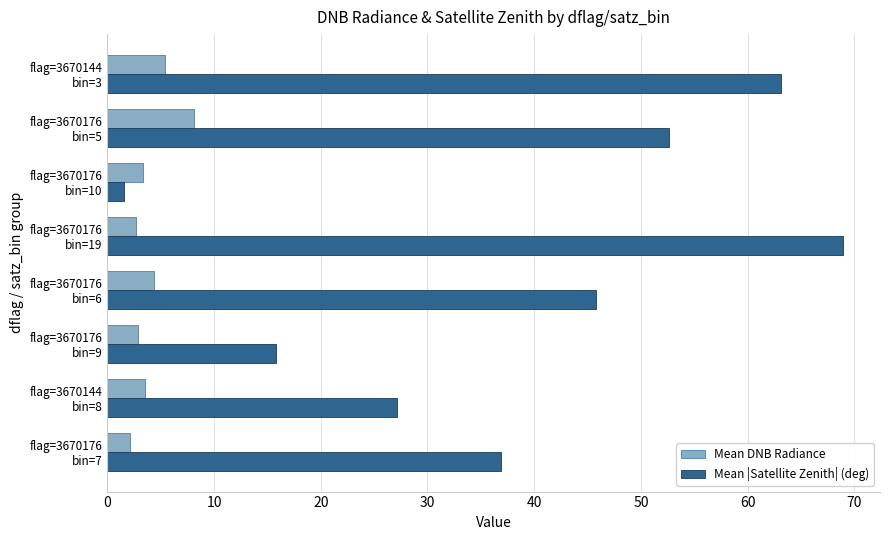

Which series has the largest total across all categories?

Mean |Satellite Zenith| (deg)